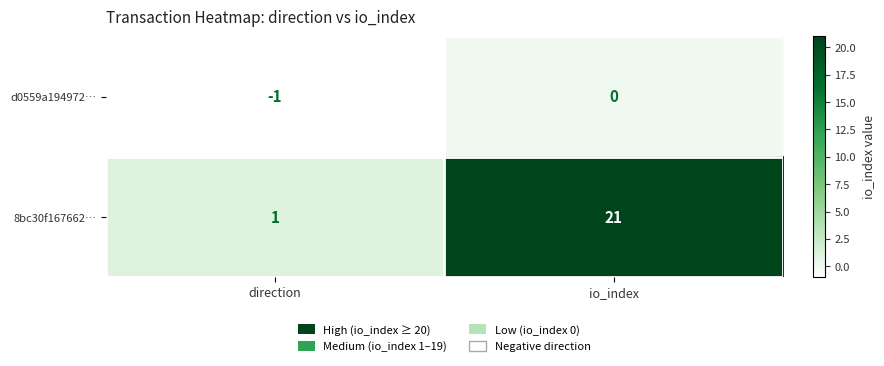

What is the greatest value displayed?

21